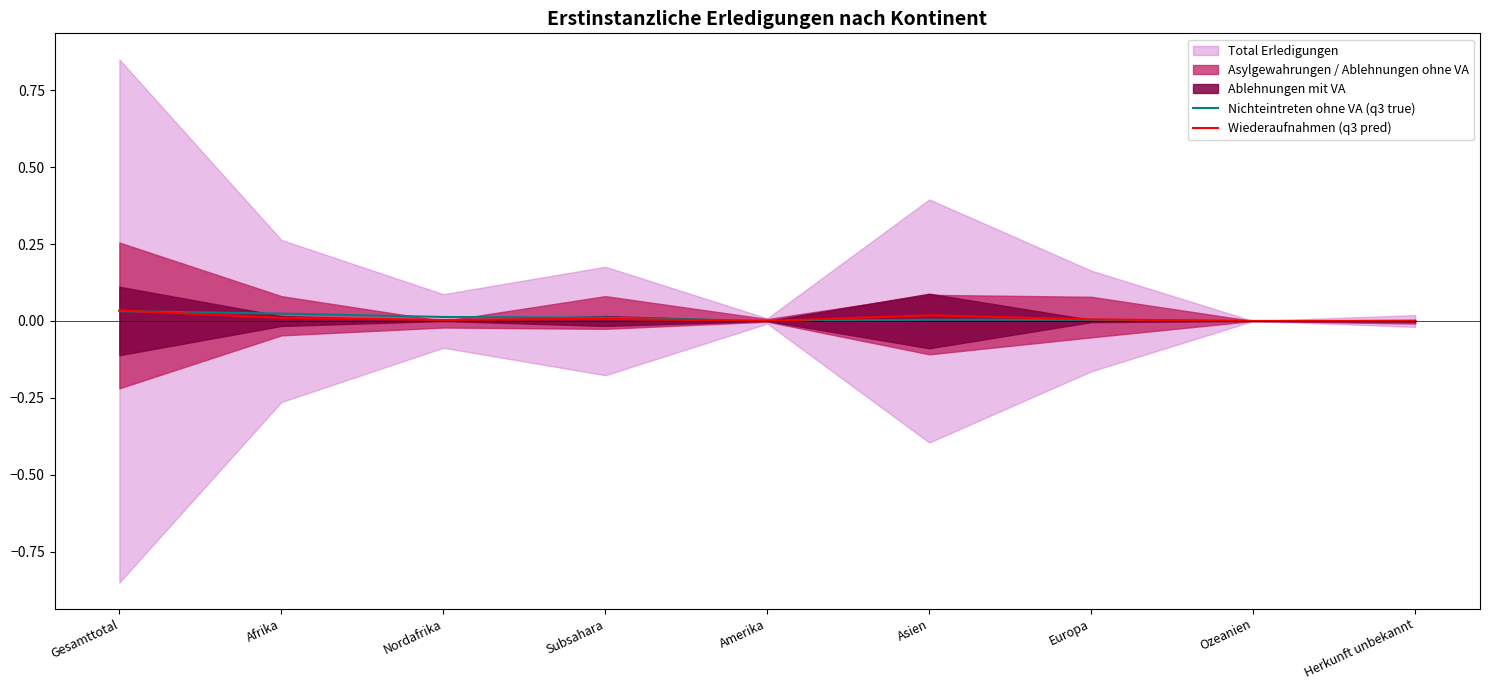

Is it true that Nichteintreten ohne VA (q3 true) equals 0.0 at Afrika?

False